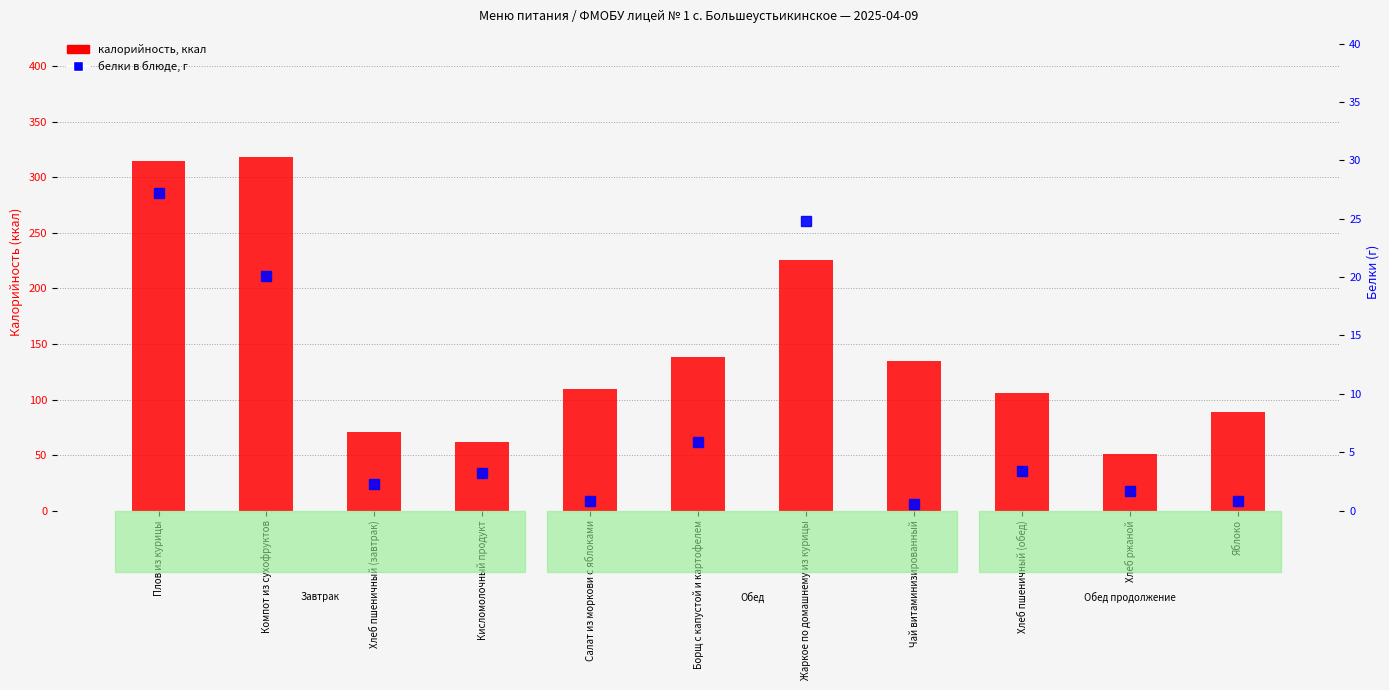

What is the maximum value for Калорийность (ккал)?

318.0